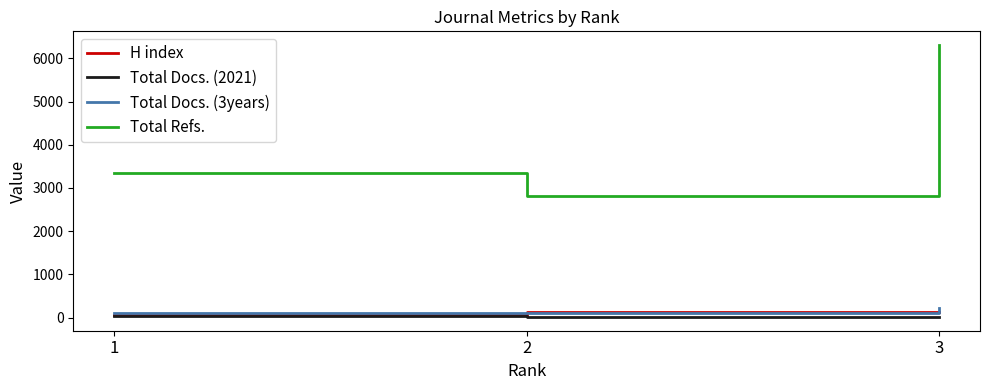

The Total Refs. series shows 2819 at 2. True or false?

True